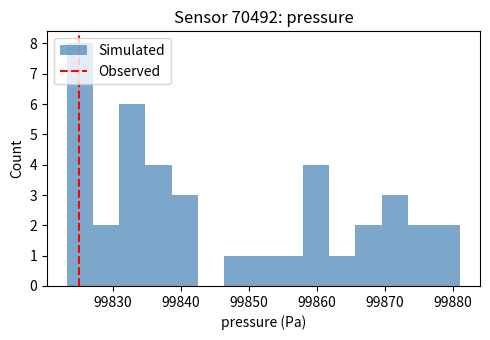

Read against the x-axis, roughly where is the centre of the tallest bar?

99825